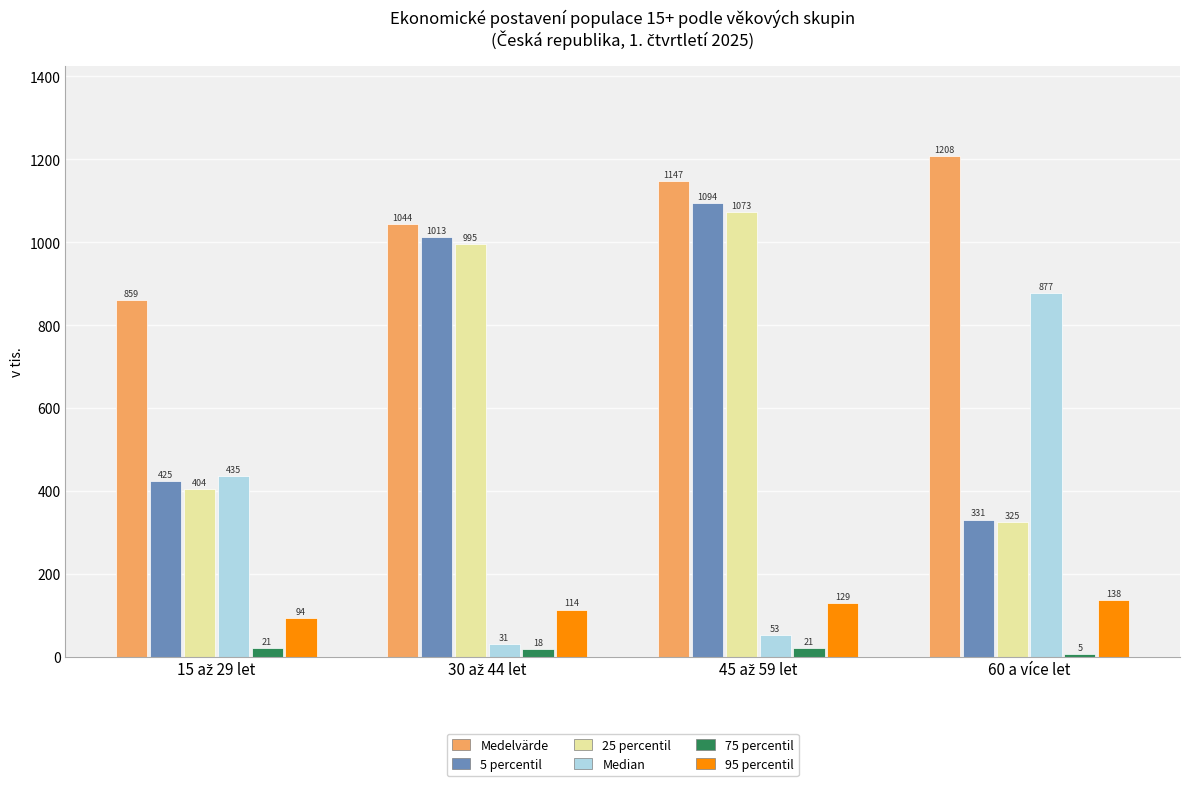

What is the highest value of the 95 percentil series?

137.5